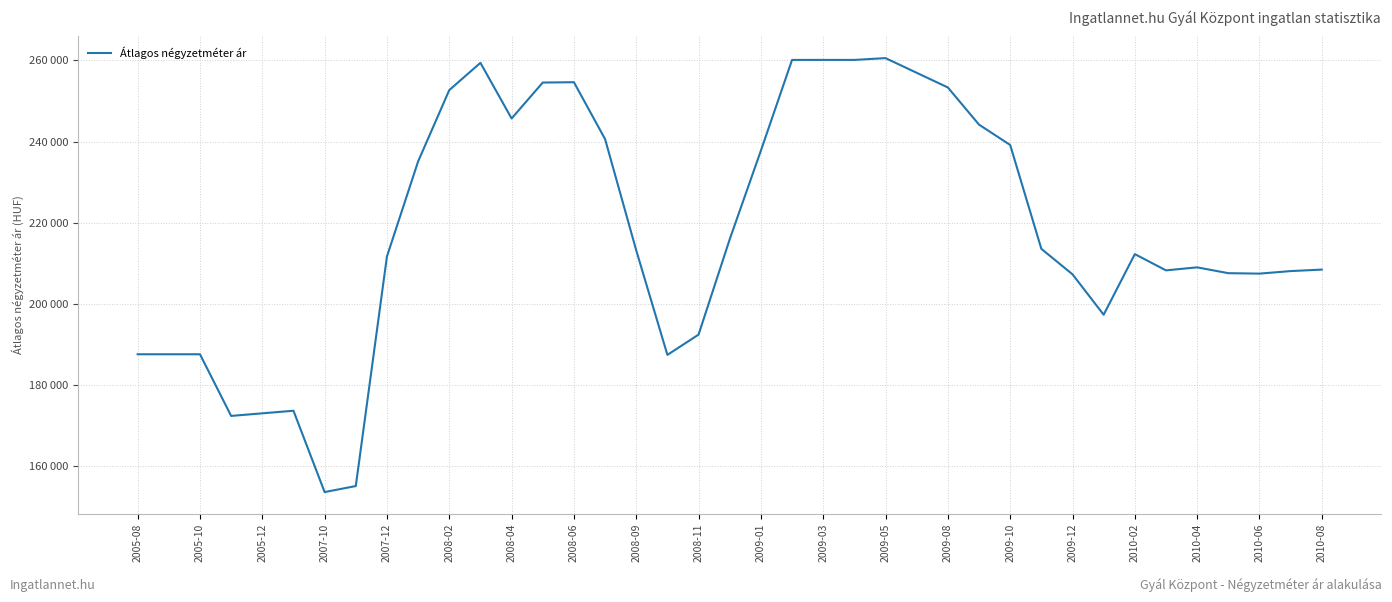

Which label corresponds to the smallest value in the chart?

2007-10